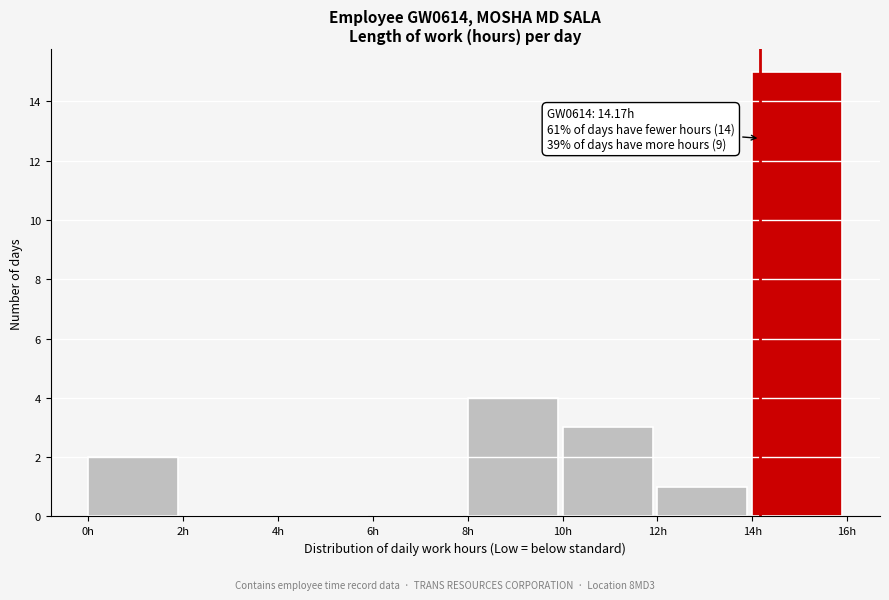

Which range on the x-axis has the tallest bar?

14 to 16